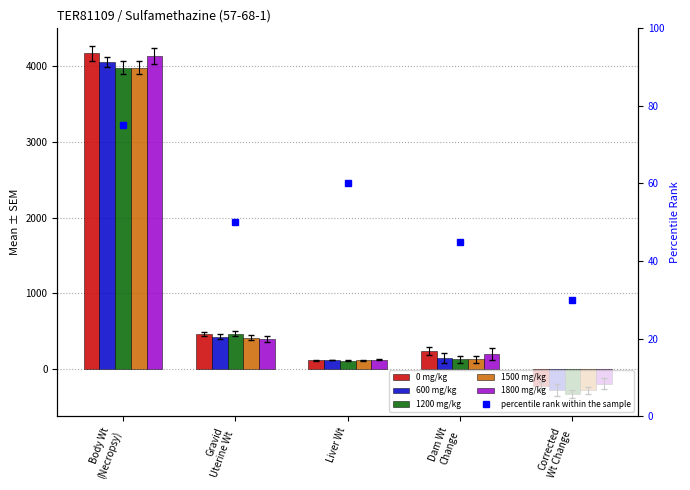

What is the average value of the 0 mg/kg series?

951.1